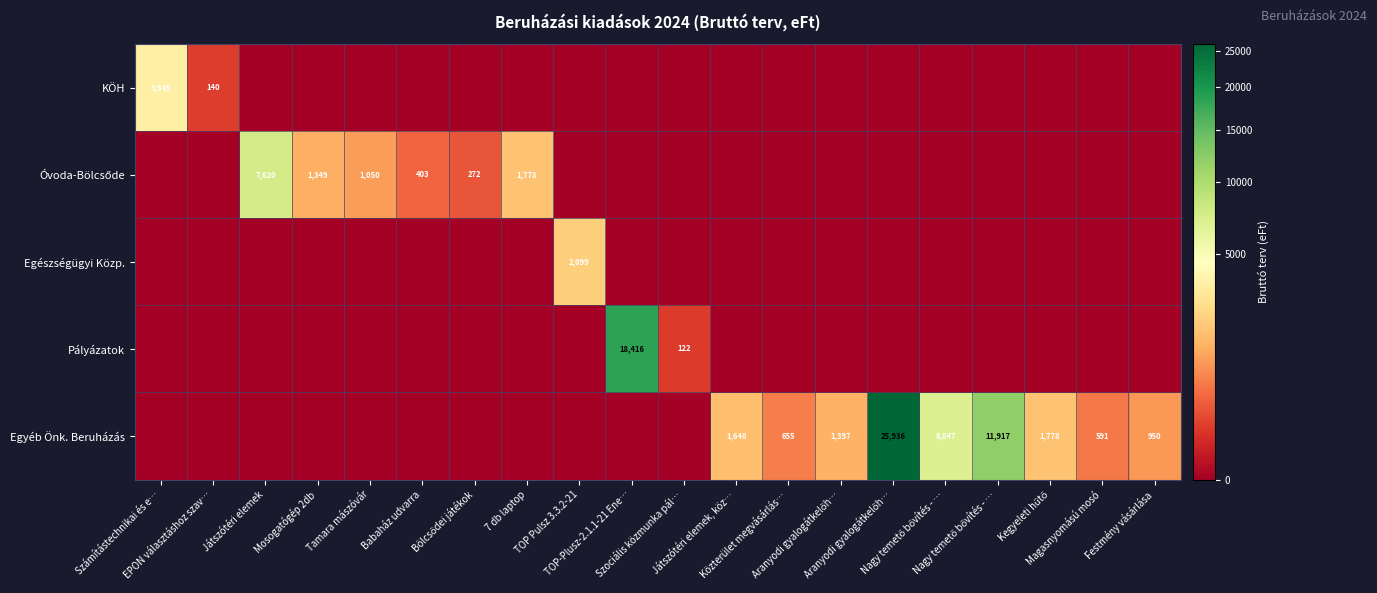

The KÖH series shows 140 at EPON választáshoz szav…. True or false?

True